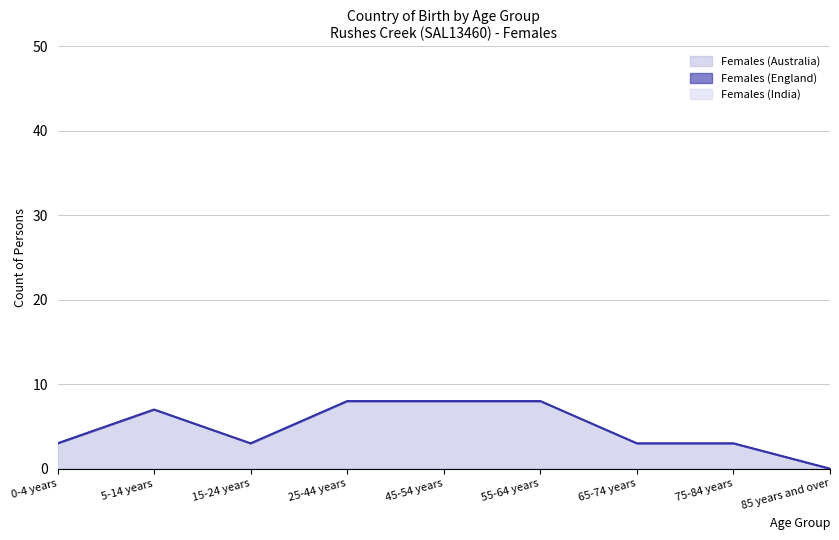

List the labels in order of Females (Australia) value, largest first.

25-44 years, 45-54 years, 55-64 years, 5-14 years, 0-4 years, 15-24 years, 65-74 years, 75-84 years, 85 years and over